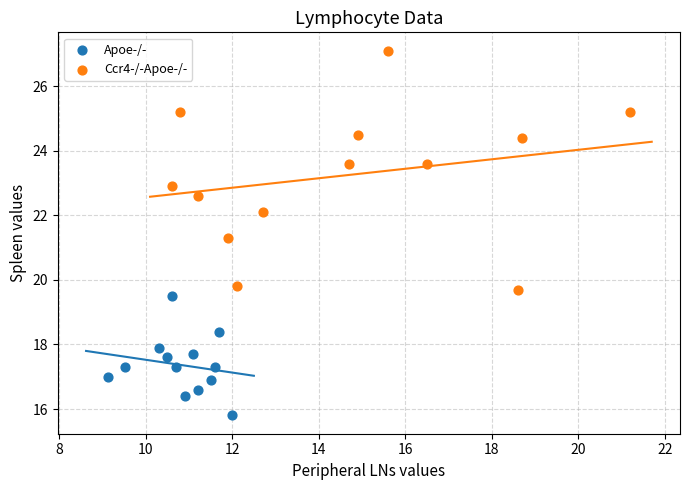

Which series contains the highest Y value?

Ccr4-/-Apoe-/-